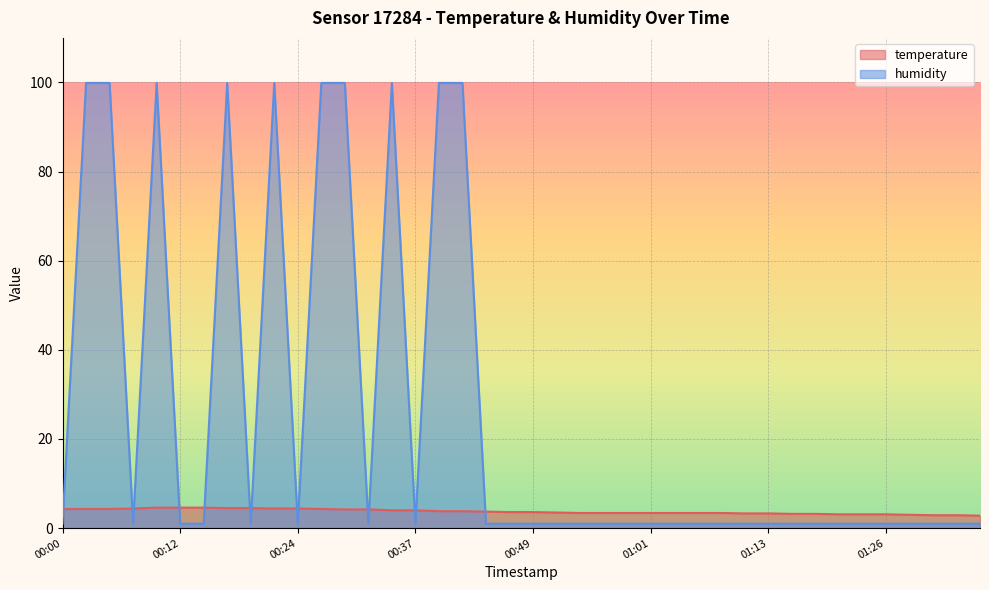

Count the number of data series in this chart.

2